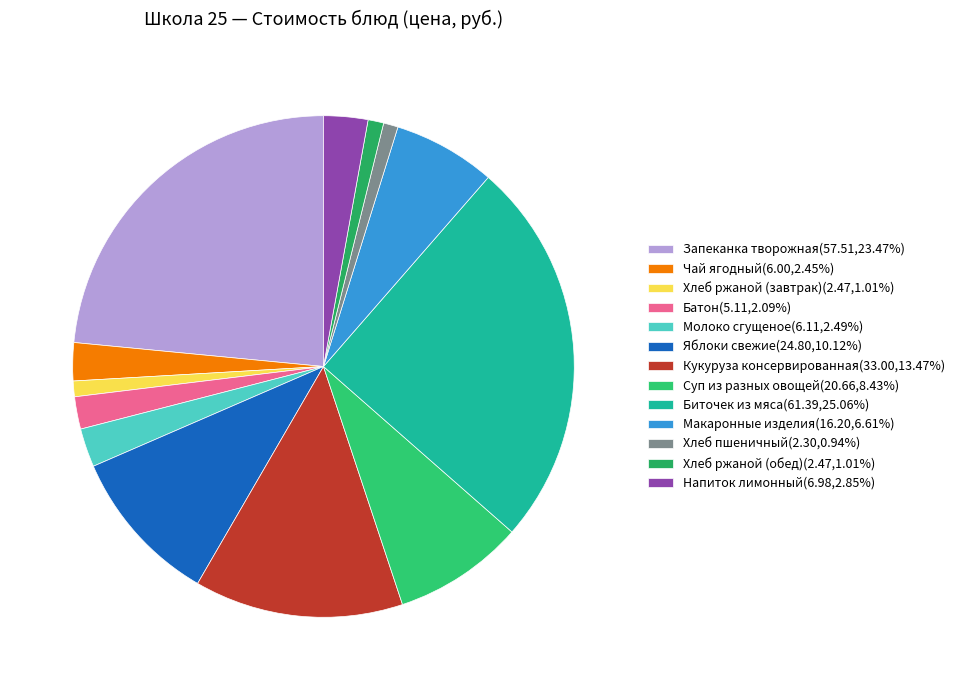

Is the sum of Напиток лимонный and Чай ягодный greater than half?

No